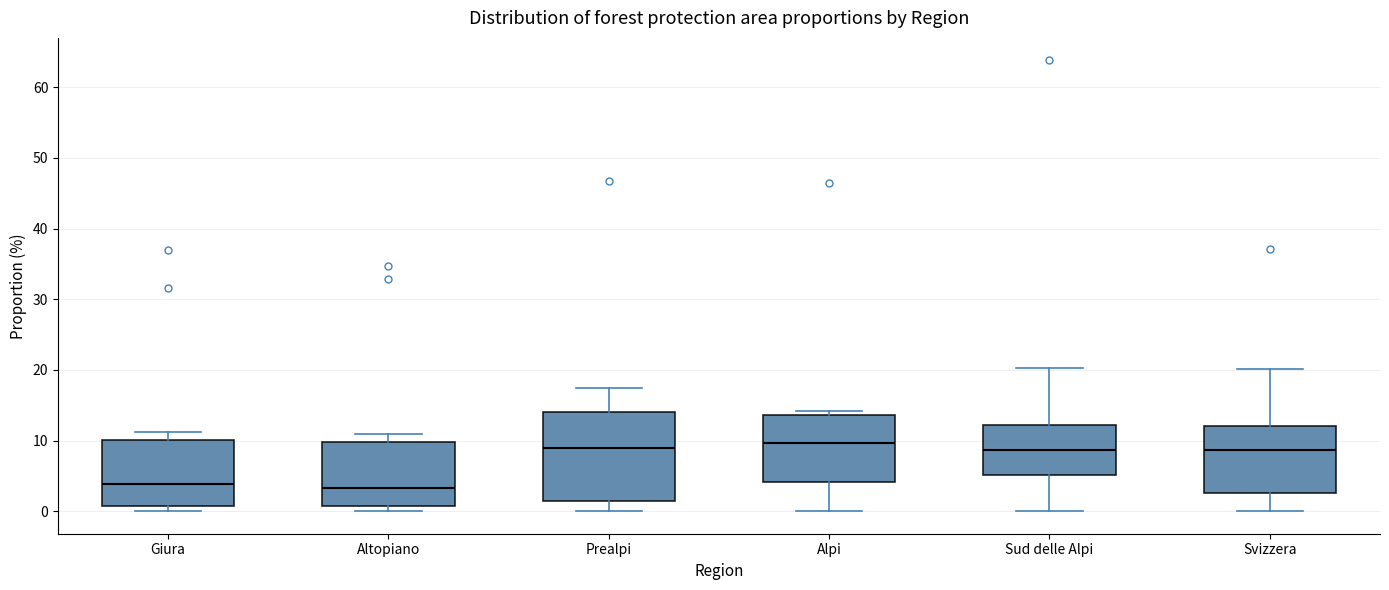

Where does the lower whisker of the box for Sud delle Alpi end on the y-axis? The values are not printed on the chart, so give them approximately, as read against the axis.

0